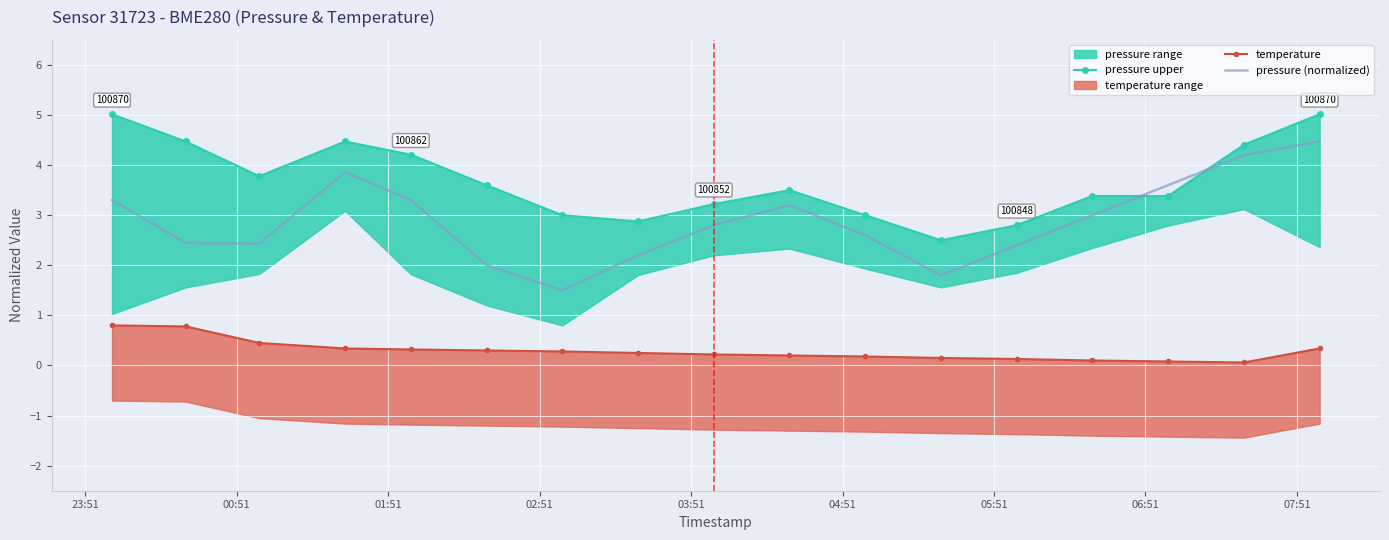

How many lines are shown in the chart?

3